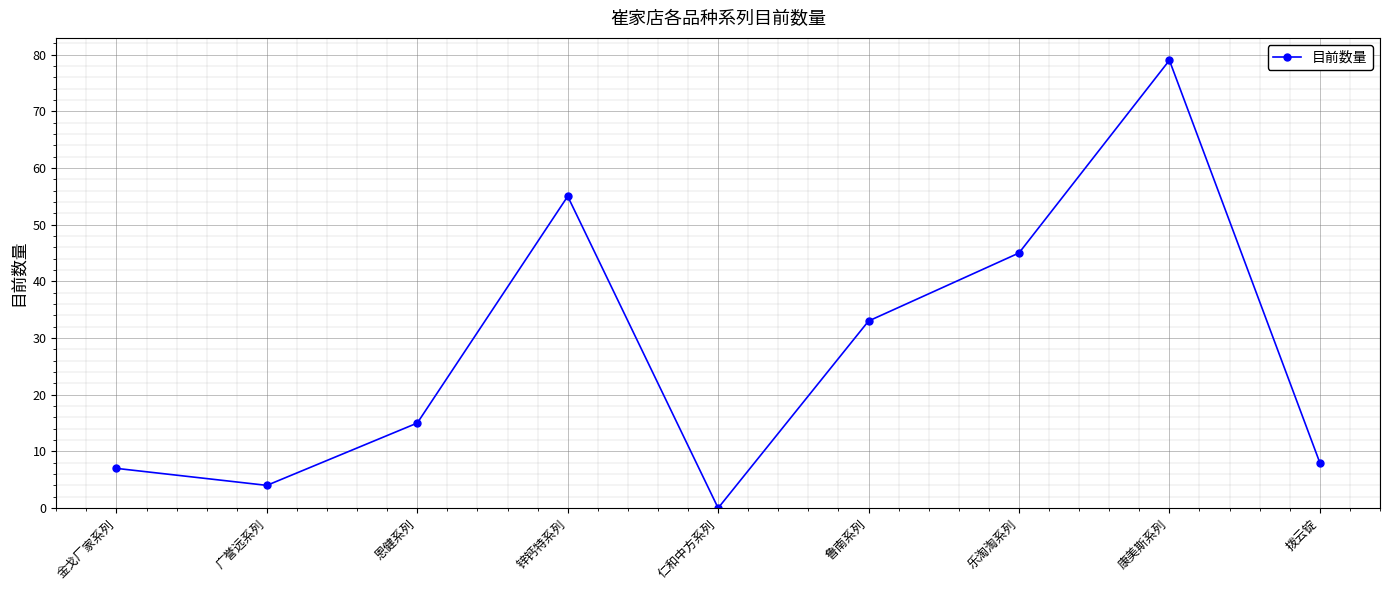

True or false: the data shows 10 at 恩健系列.

False